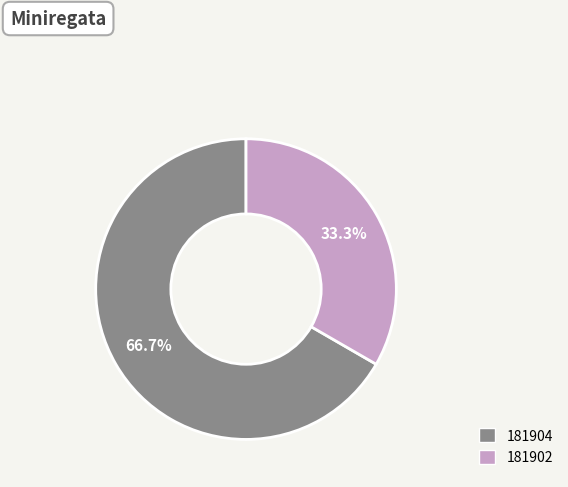

True or false: 181904 accounts for 67% of the total.

True